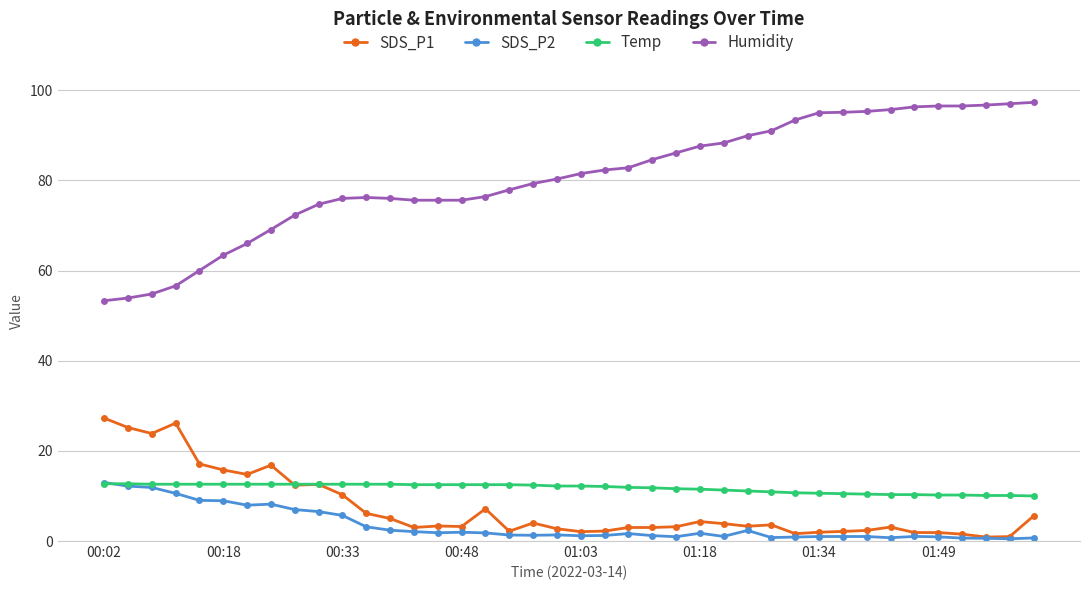

In SDS_P2, how many points are lower than both neighbors (excluding endpoints)?

9